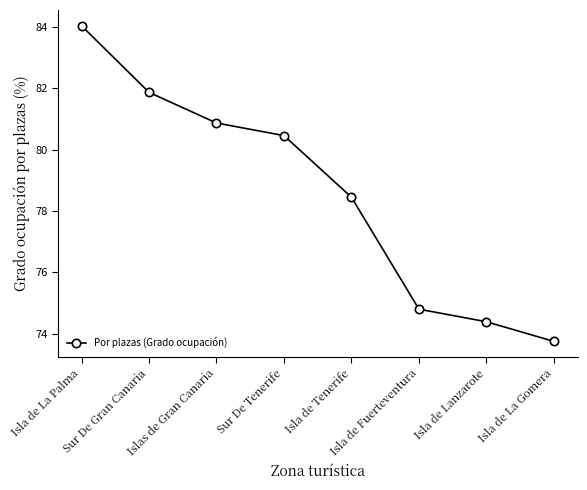

True or false: the data shows 74.8 at Isla de Fuerteventura.

True